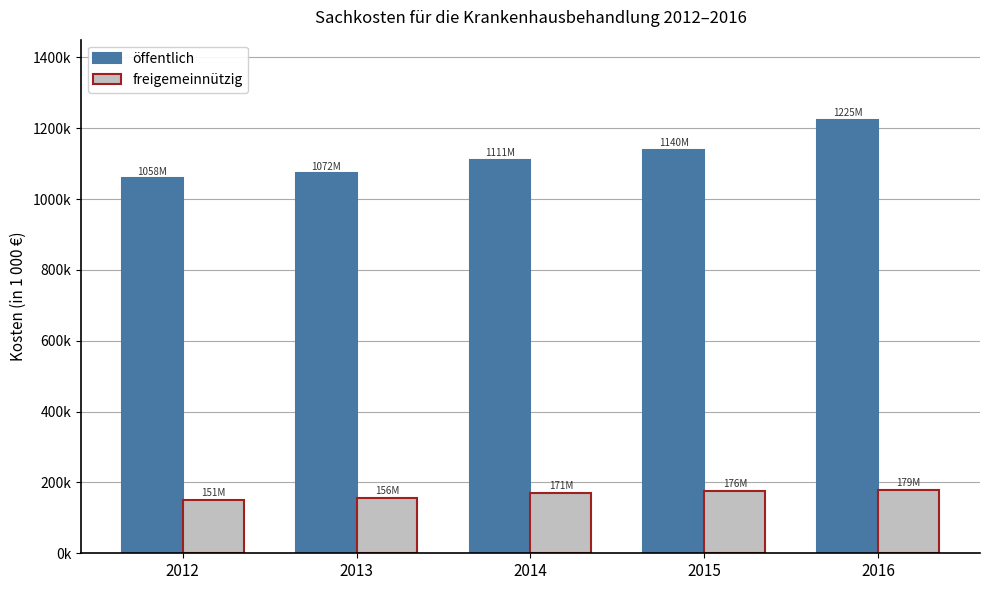

Does the chart contain any negative values?

No